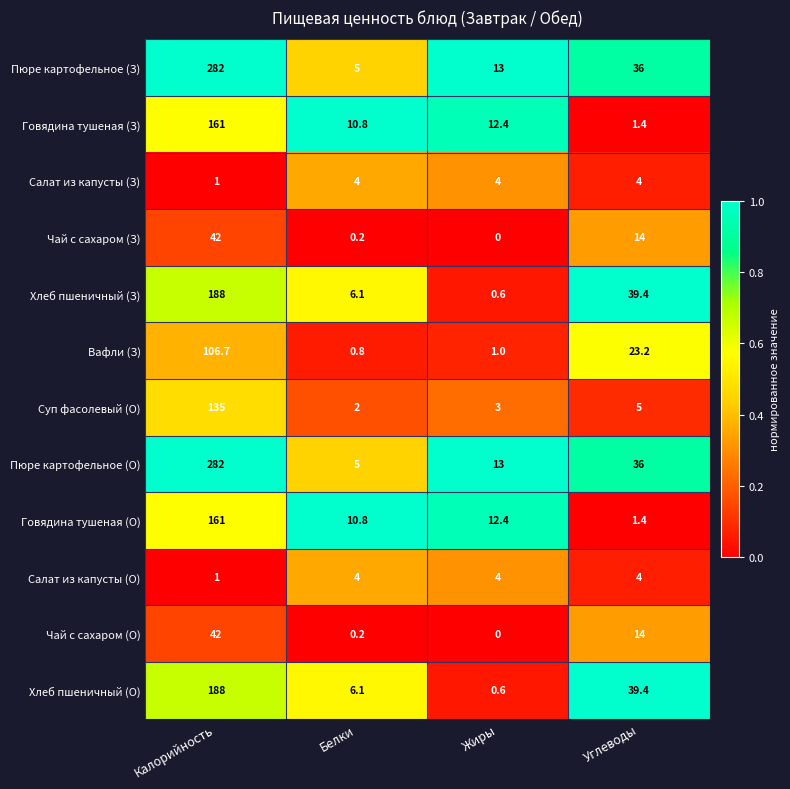

What is the total value across all series at Калорийность?

1589.7